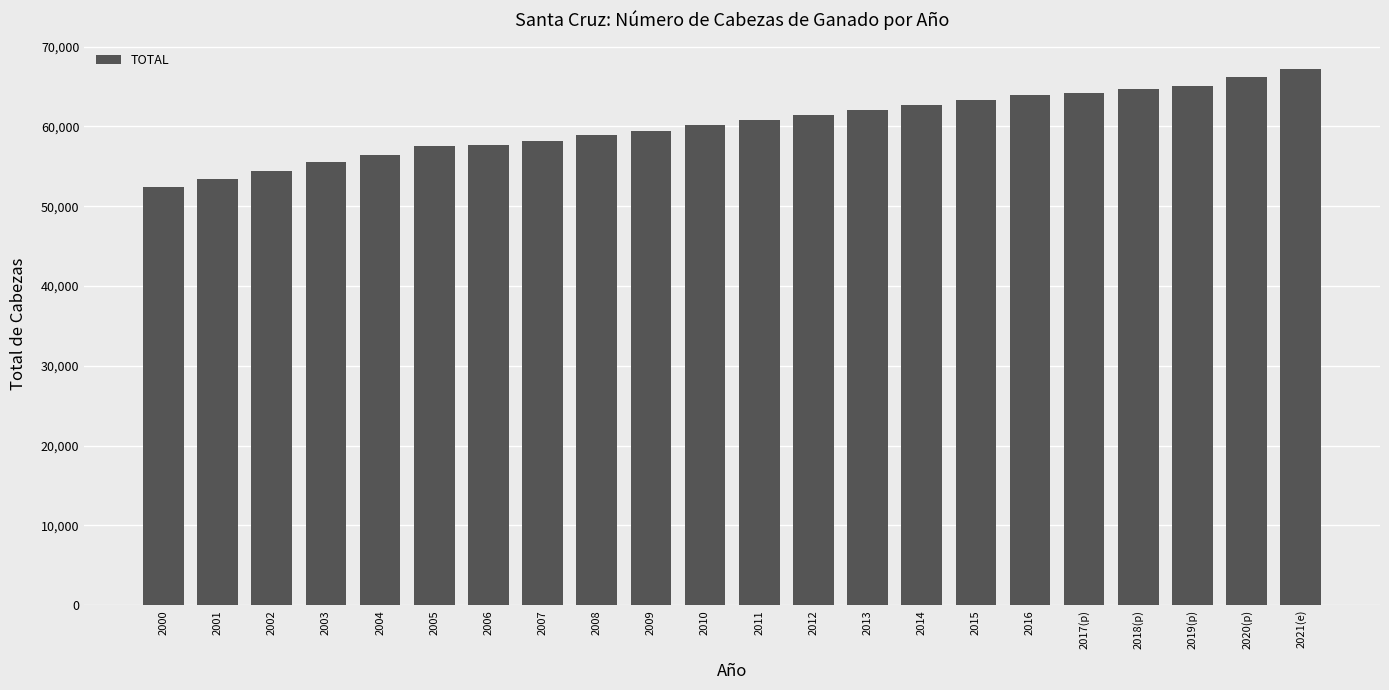

What is the change in value from 2002 to 2003?

+1087